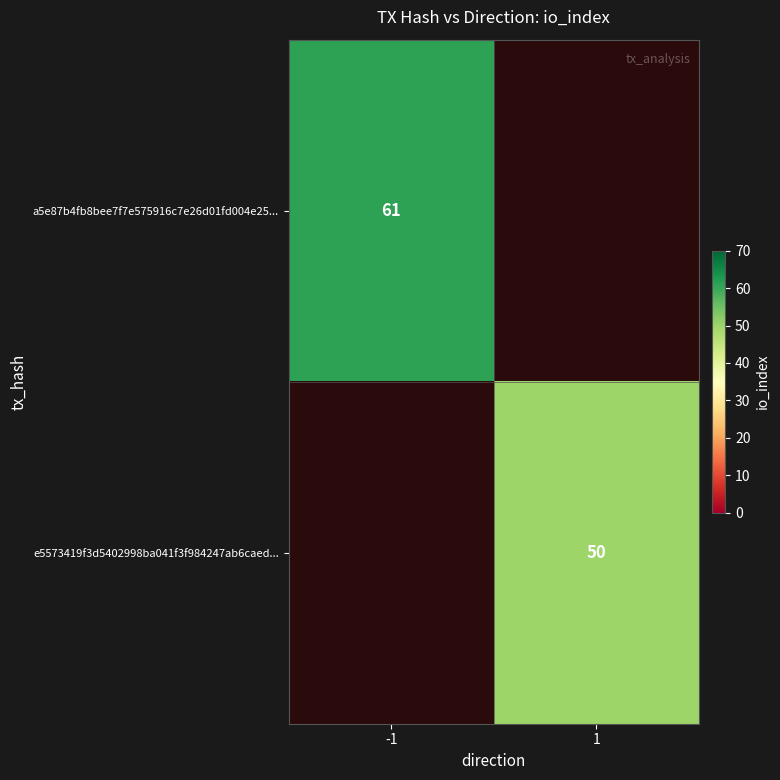

Is it true that a5e87b4fb8bee7f7e575916c7e26d01fd004e25... equals 38 at -1?

False